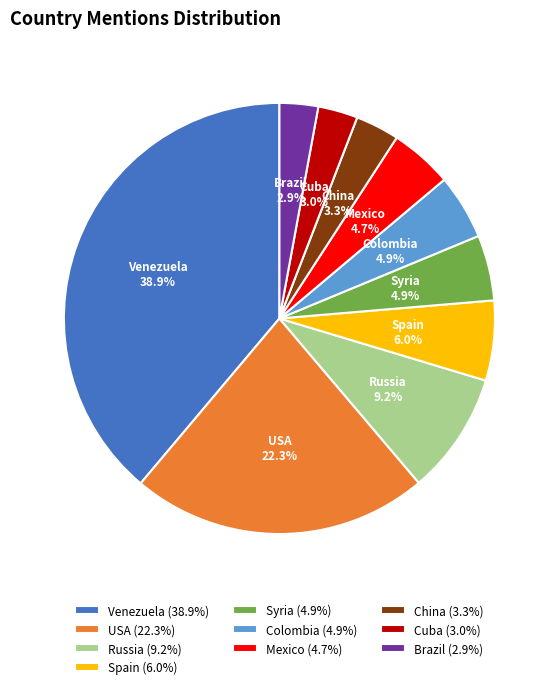

Which category has the biggest portion of the pie?

Venezuela